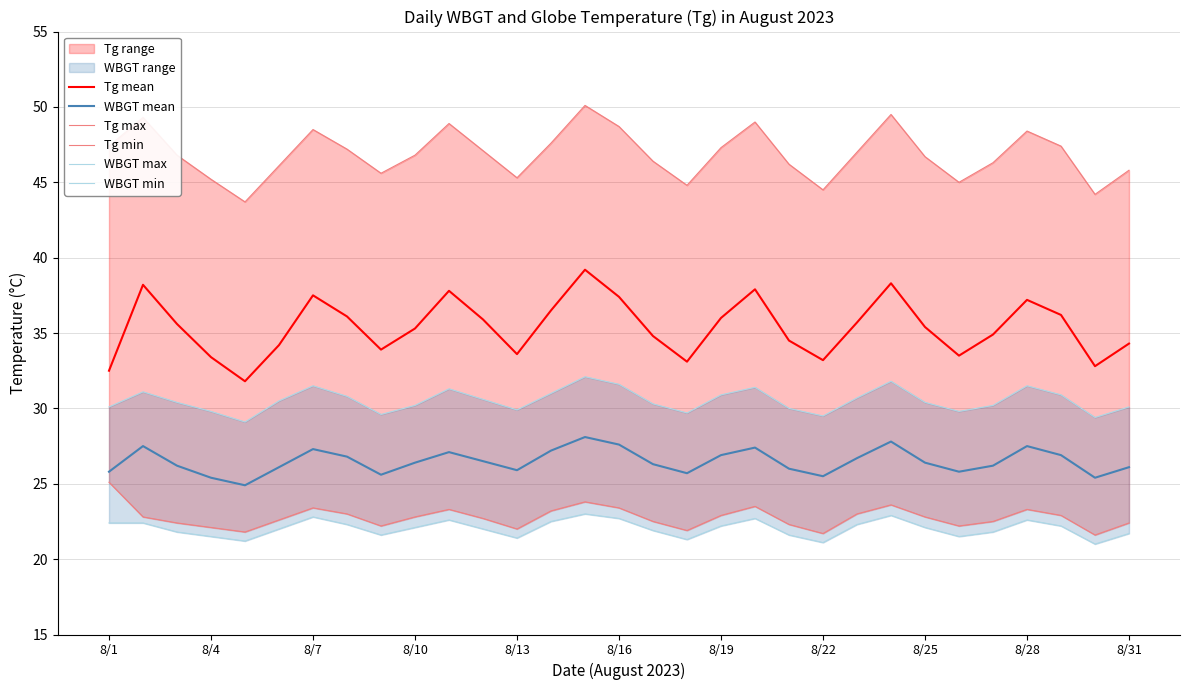

What is the difference between the second highest and minimum values in the Tg max series?

5.8